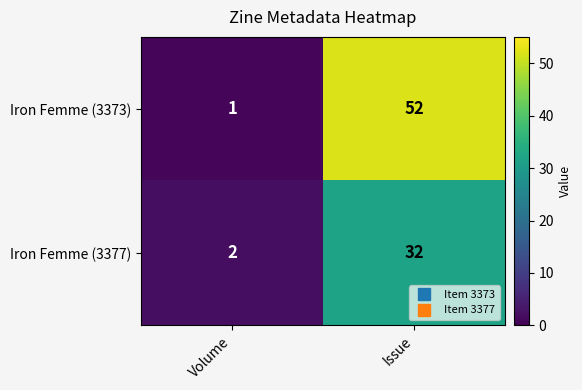

Reading left to right, transcribe all the data shown in this chart.

Iron Femme (3373): Volume=1	Issue=52
Iron Femme (3377): Volume=2	Issue=32